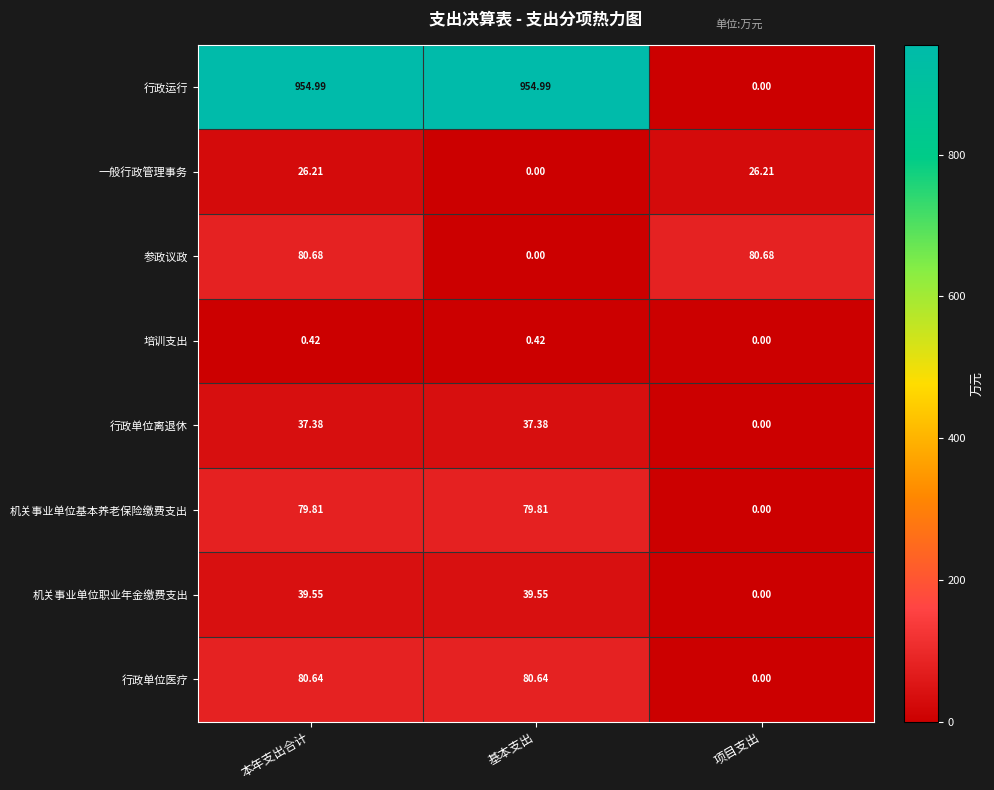

What is the total value across all series at 本年支出合计?

1299.7